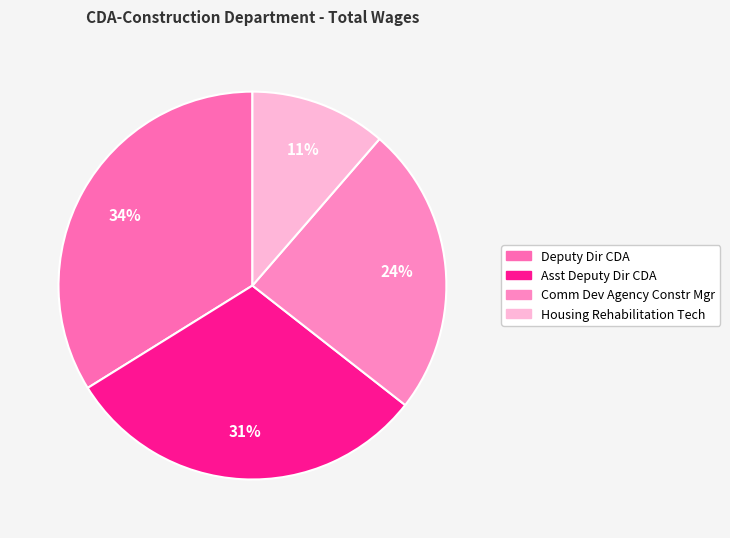

Combined, do Deputy Dir CDA and Housing Rehabilitation Tech account for over 50%?

No